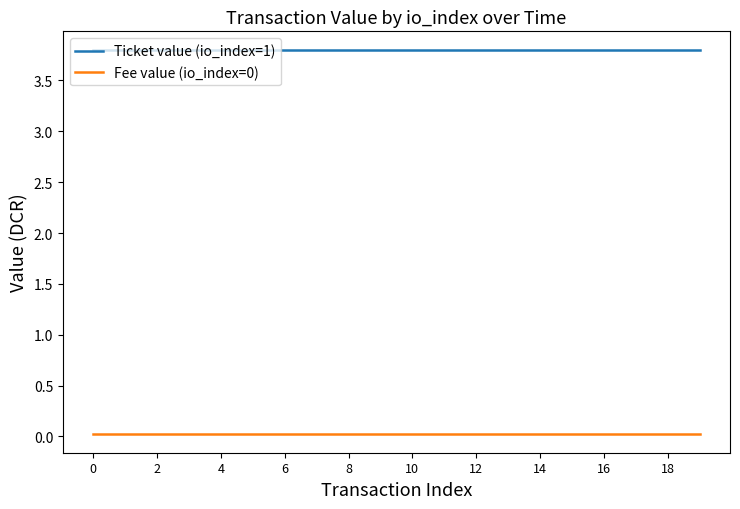

Which series has the largest total across all categories?

Ticket value (io_index=1)